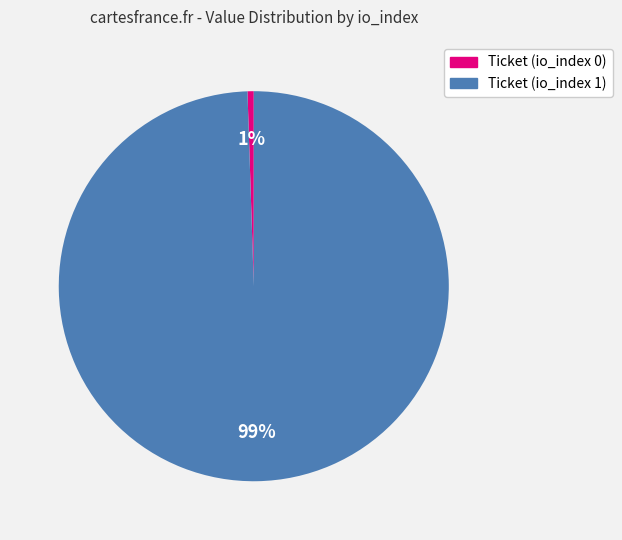

True or false: Ticket (io_index 0) accounts for 1% of the total.

True